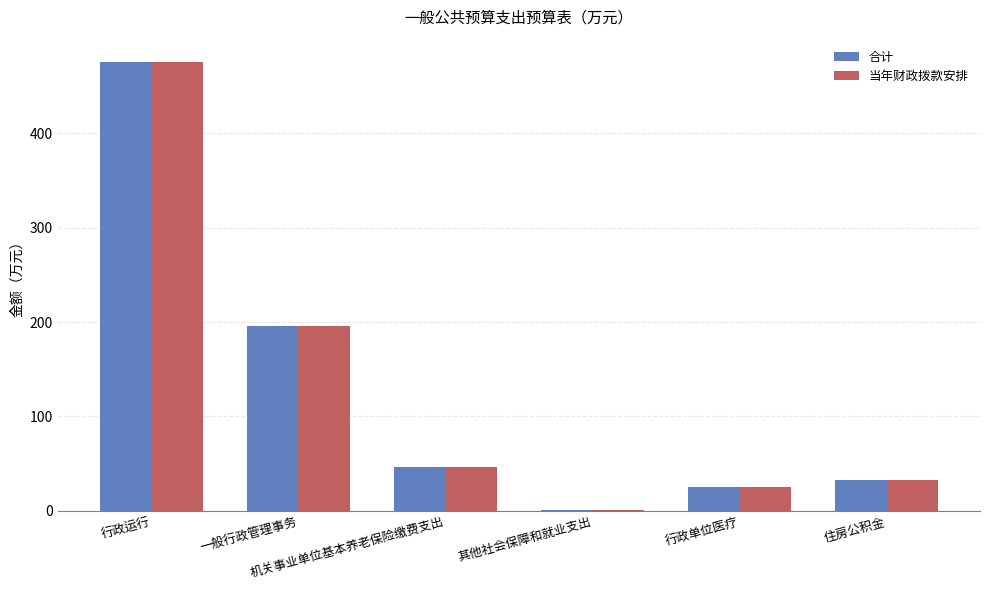

What is the sum of the 当年财政拨款安排 values at 行政单位医疗 and 行政运行?

500.4